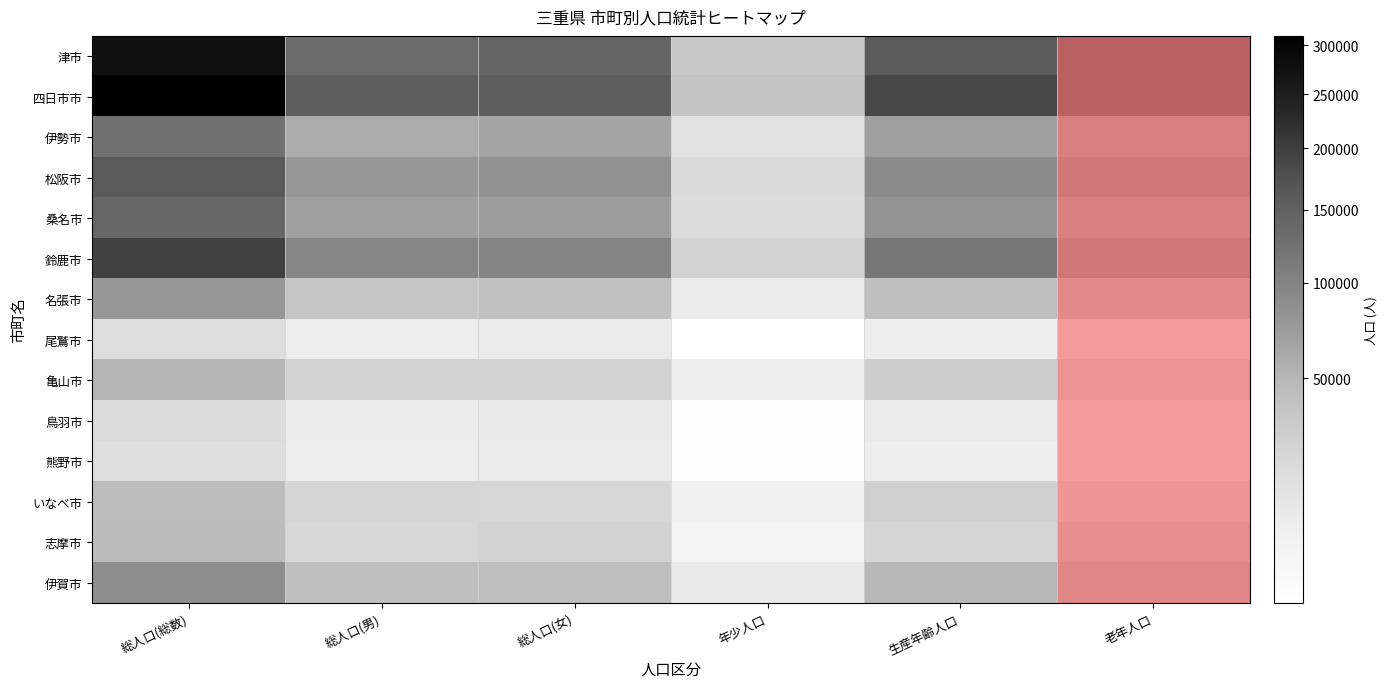

Which series has the largest range (max minus min)?

四日市市